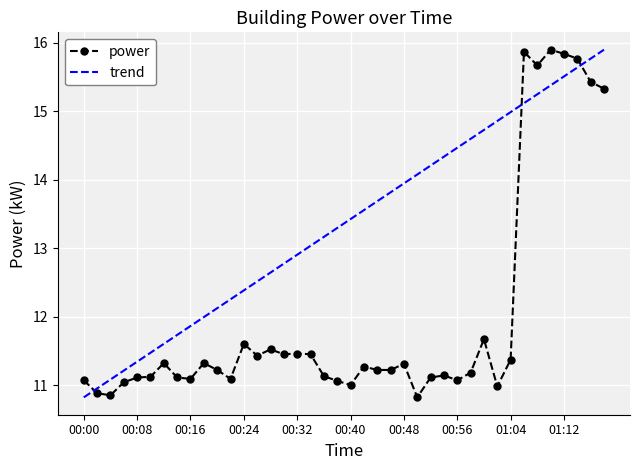

What is the difference between the maximum and minimum values?

5.1